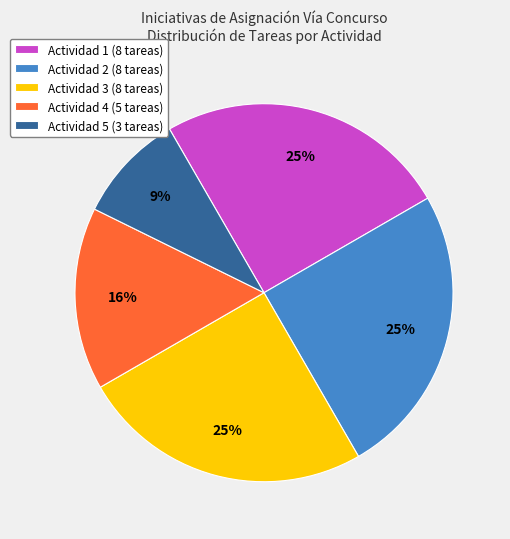

How many segments does this pie chart have?

5